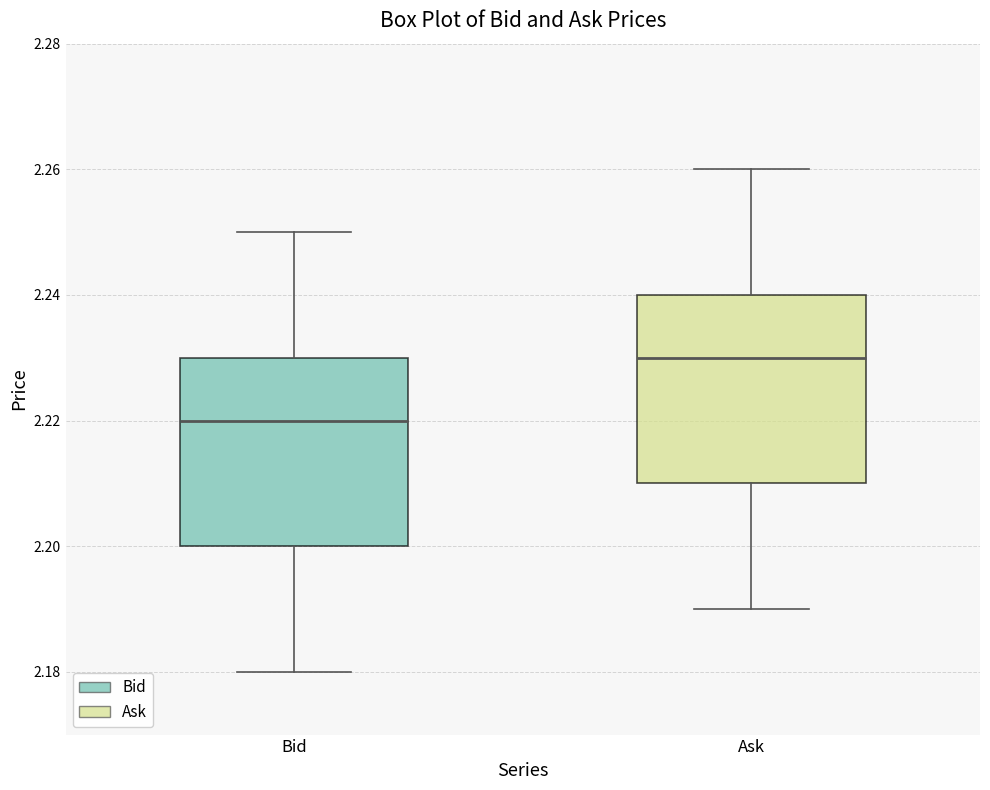

Reading left to right, read every box against the y-axis: the position of its median line, the range the box covers, and the ends of its whiskers. The values are not printed on the chart, so give them approximately, as read against the axis.

Bid: median 2.22, box 2.20 to 2.23, whiskers 2.18 to 2.25
Ask: median 2.23, box 2.21 to 2.24, whiskers 2.19 to 2.26